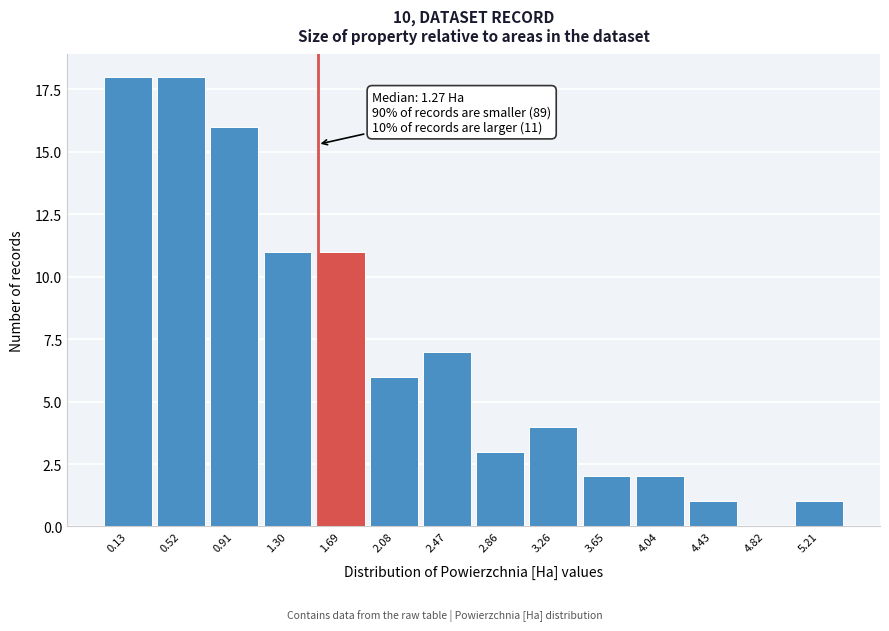

Reading left to right, transcribe all the data shown in this chart.

0.13=18	0.52=18	0.91=16	1.30=11	1.69=11	2.08=6	2.47=7	2.86=3	3.26=4	3.65=2	4.04=2	4.43=1	4.82=0	5.21=1